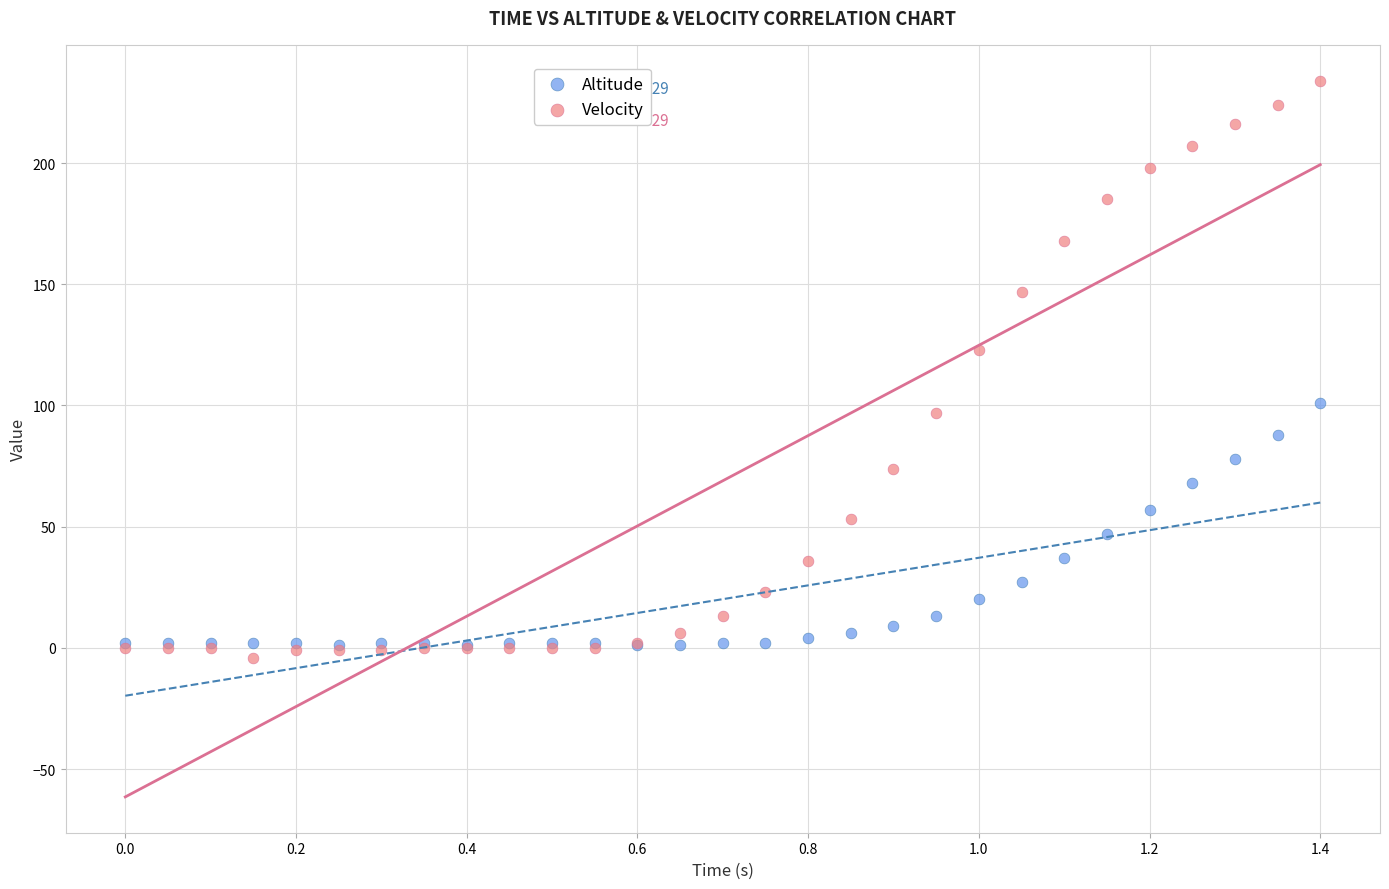

Across all series, what Y value is closest to 115?

123